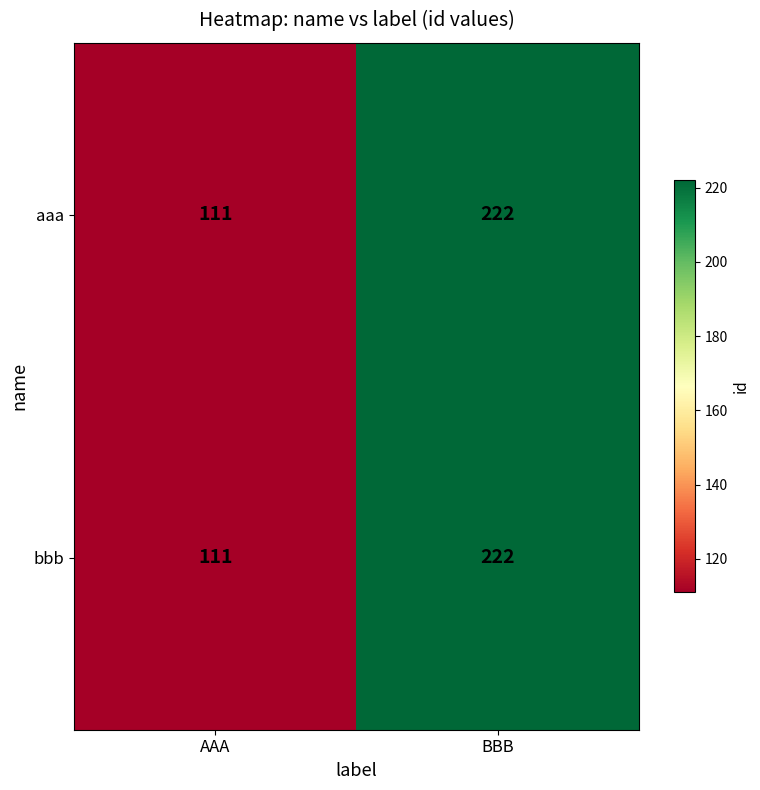

Reading left to right, extract all data points from this chart.

aaa: AAA=111	BBB=222
bbb: AAA=111	BBB=222